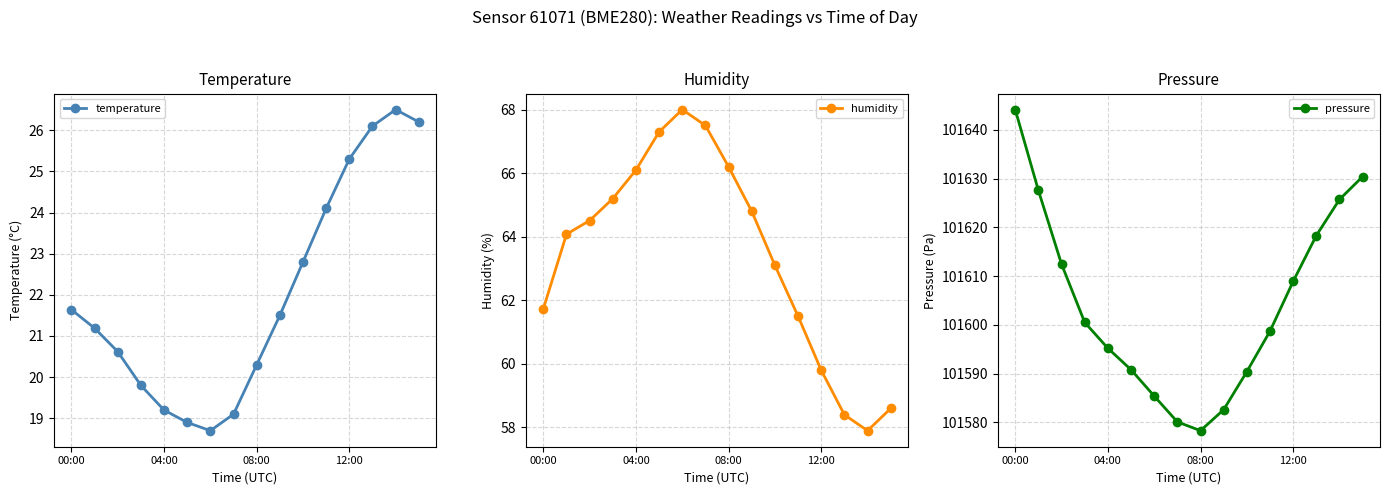

What is the lowest value of the temperature series?

18.7